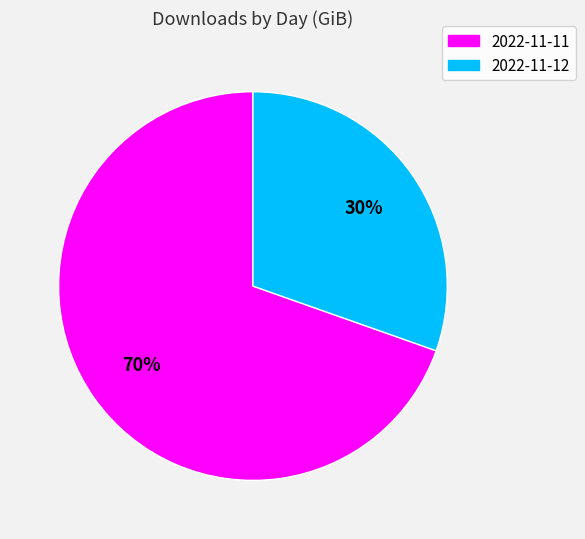

Does 2022-11-12 account for over 50% of the chart?

No